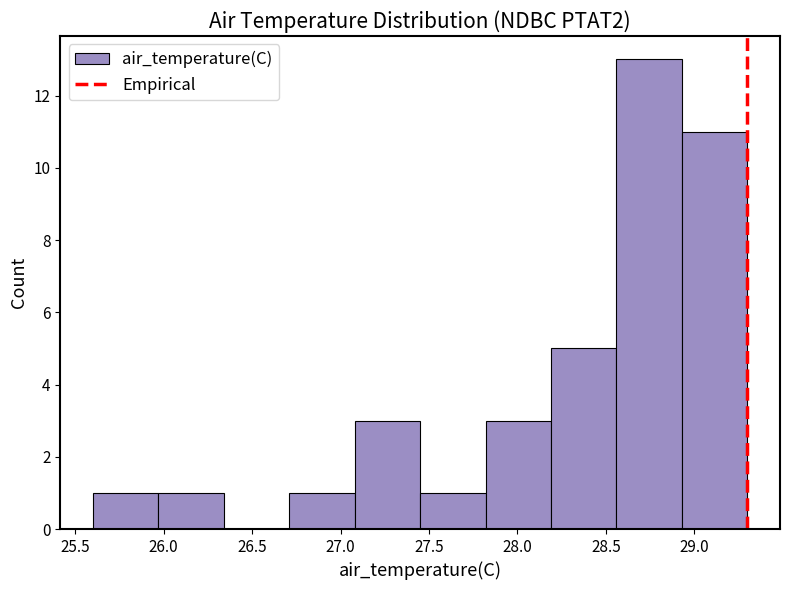

Reading left to right, transcribe this chart: for each bar, give the range it covers on the x-axis and its height. Neither the bar edges nor the heights are printed on the chart, so give them approximately, as read against the axes.

25.60 to 25.97: 1
25.97 to 26.34: 1
26.34 to 26.71: 0
26.71 to 27.08: 1
27.08 to 27.45: 3
27.45 to 27.82: 1
27.82 to 28.19: 3
28.19 to 28.56: 5
28.56 to 28.93: 13
28.93 to 29.30: 11